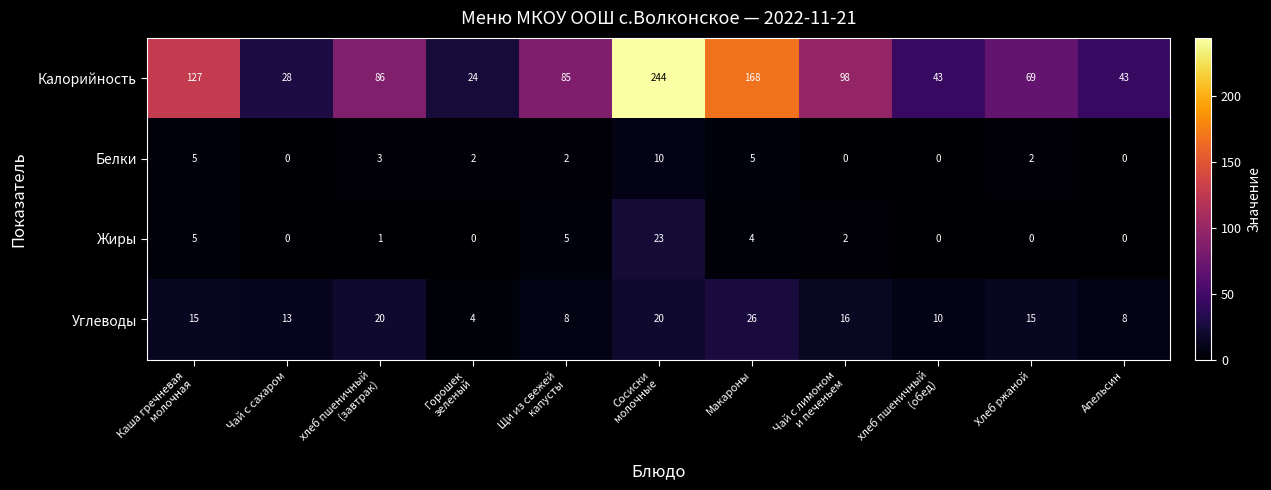

What is the maximum value for Белки?

10